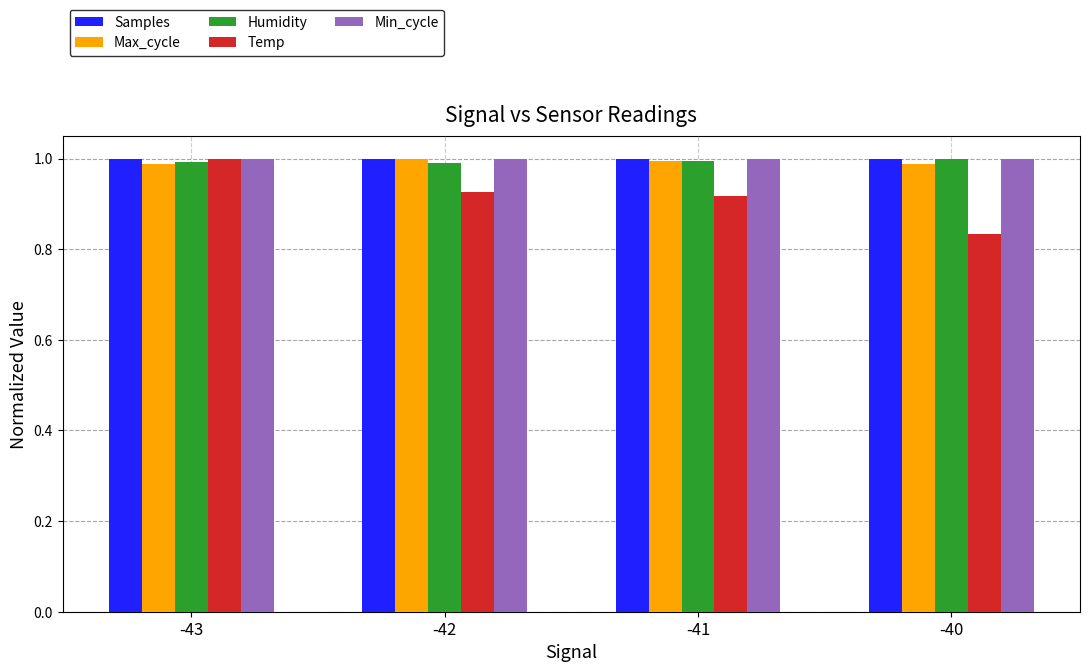

What is the sum of the Min_cycle values at -41 and -42?

2.0